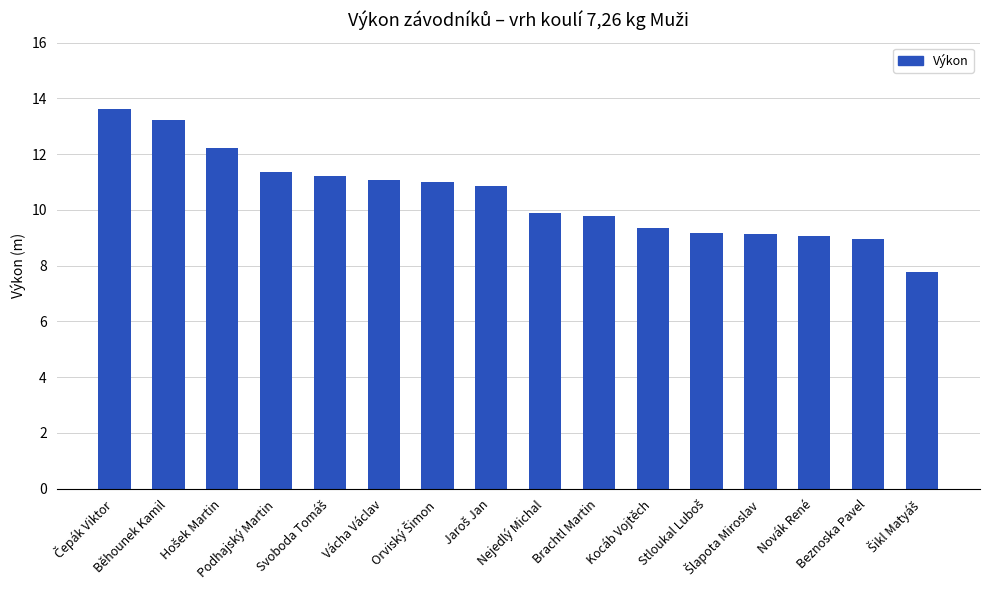

What is the greatest value displayed?

13.6